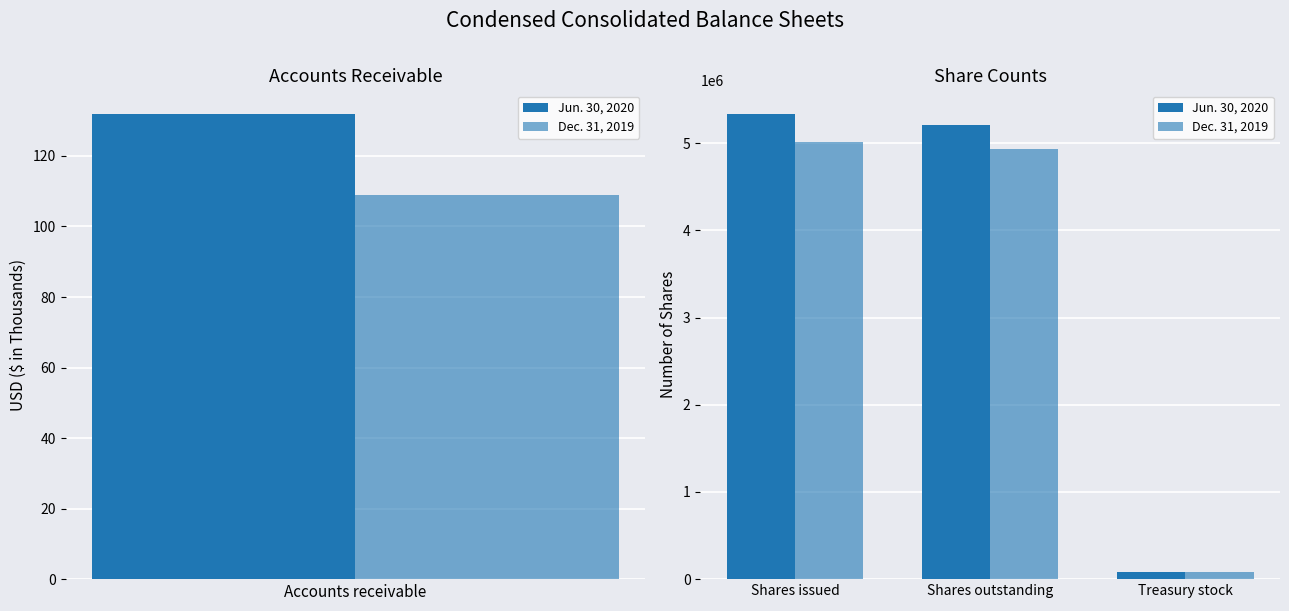

What is the total value across all series at Shares outstanding?

10145117